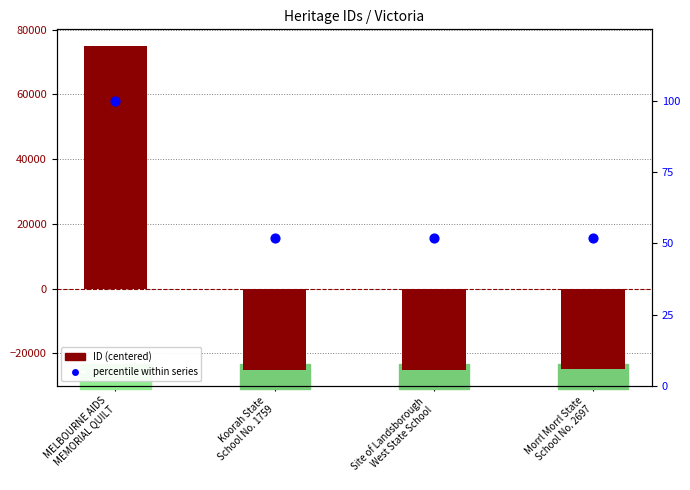

At how many categories does at least one series exceed 19316?

1